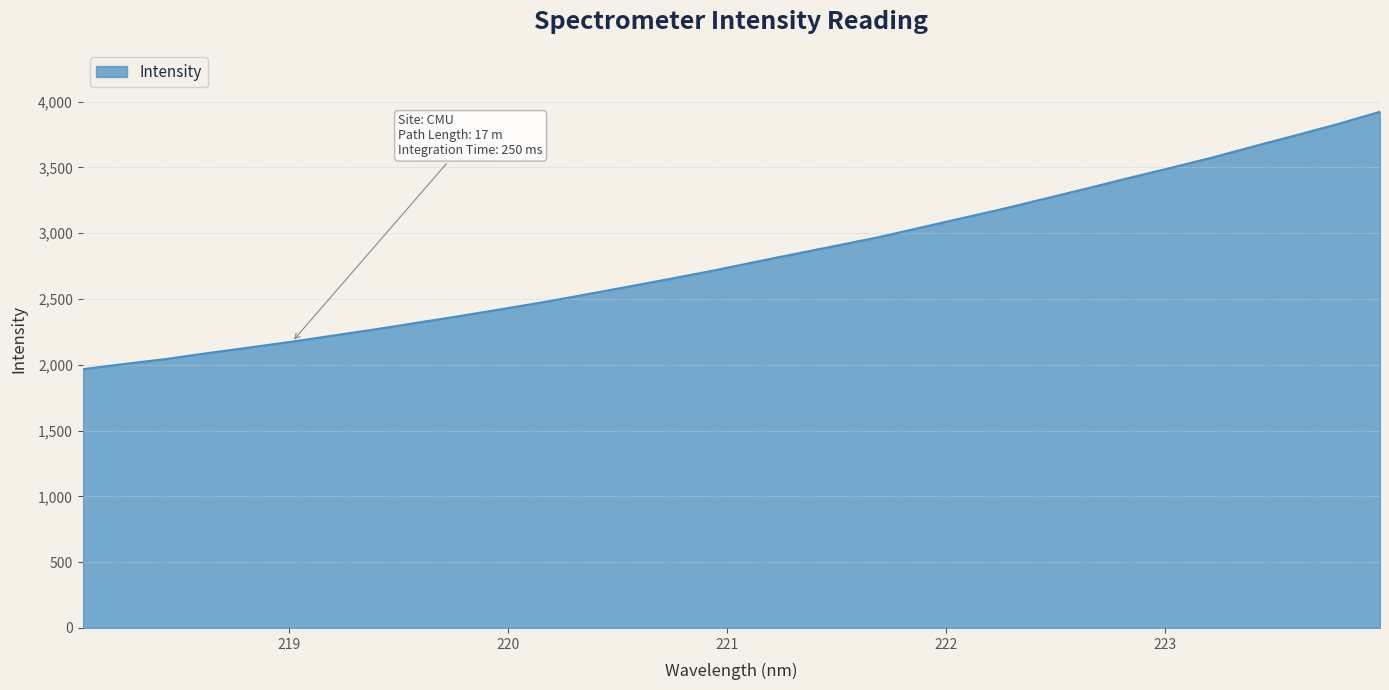

What is the difference between the maximum and minimum values?

1956.7